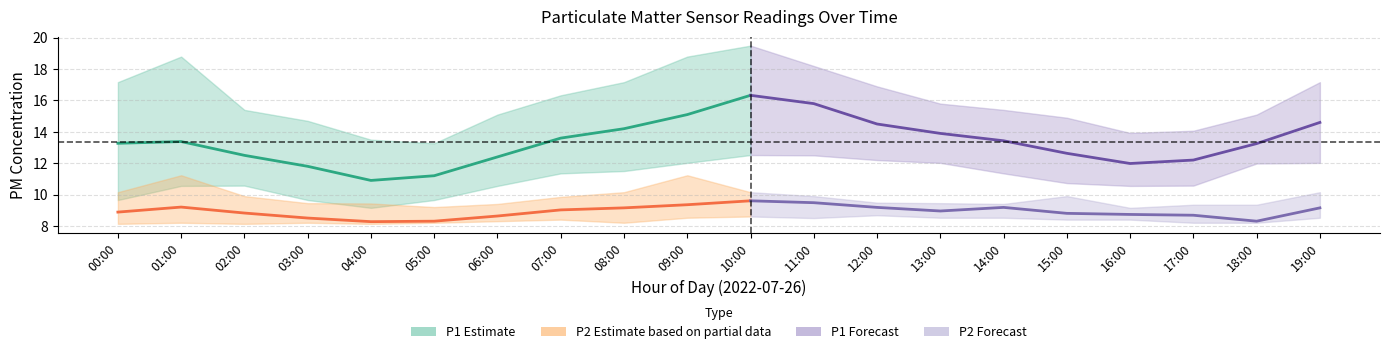

Is this an area chart (filled region under the line)?

No